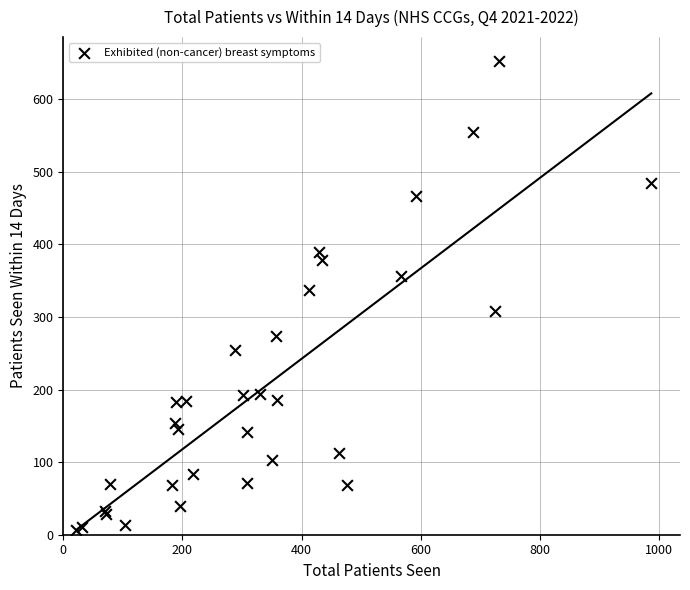

What Y value in the scatter plot is closest to 329?

337